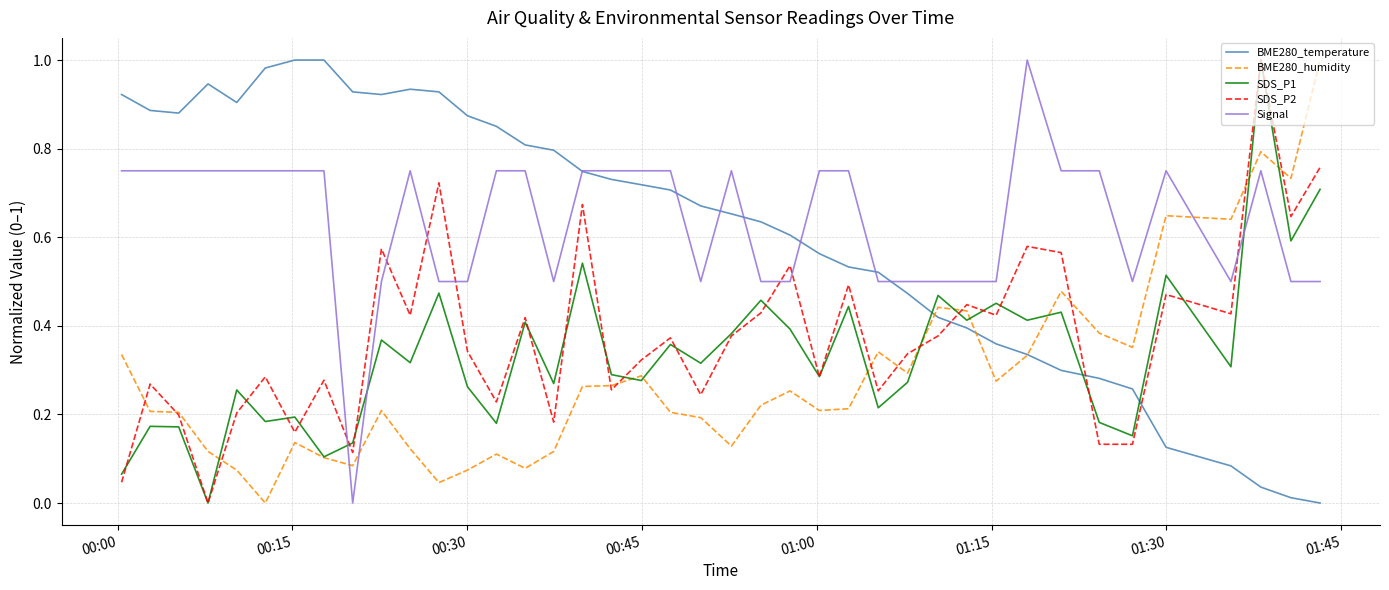

Which series ends up on top after the final intersection of Signal and SDS_P2?

SDS_P2